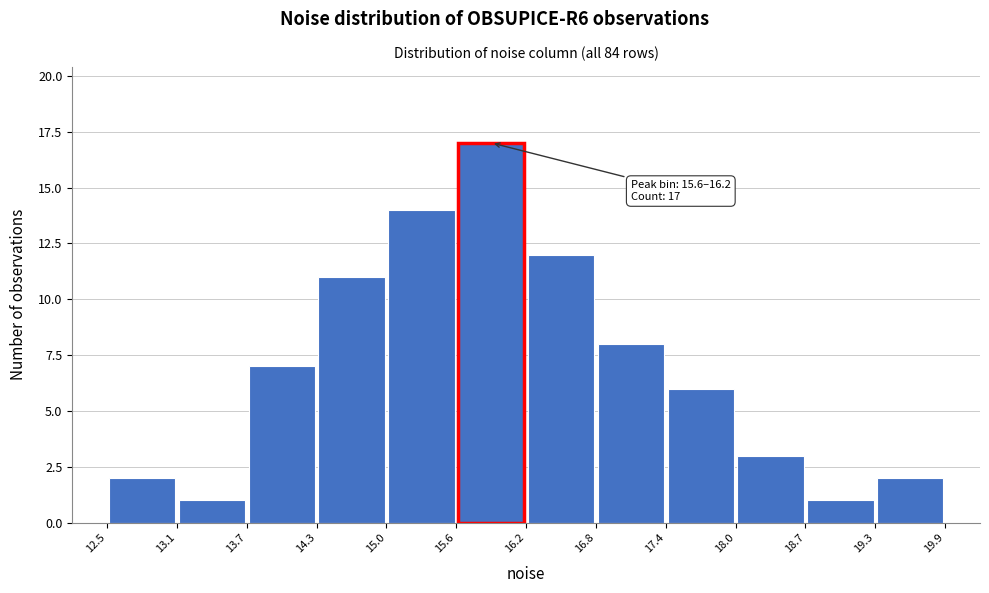

Which range on the x-axis has the tallest bar?

15.6 to 16.2